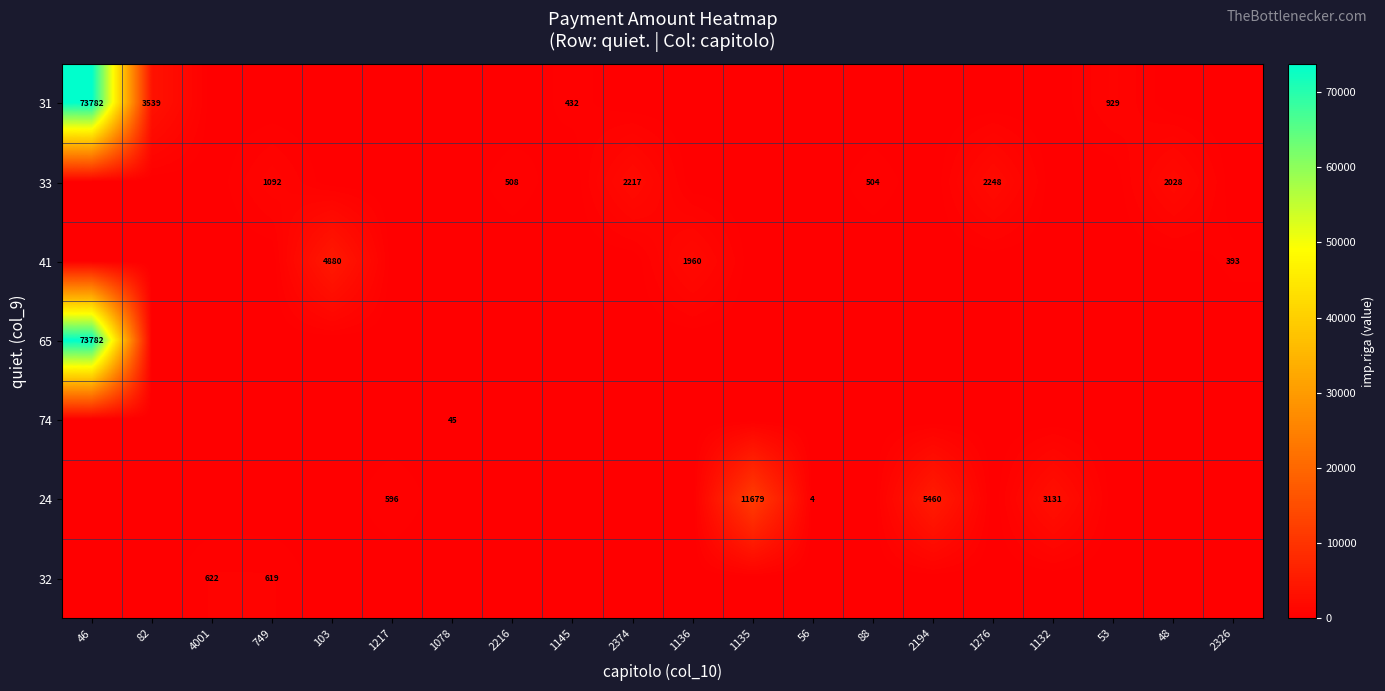

Is it true that 24 equals 596 at 1217?

True